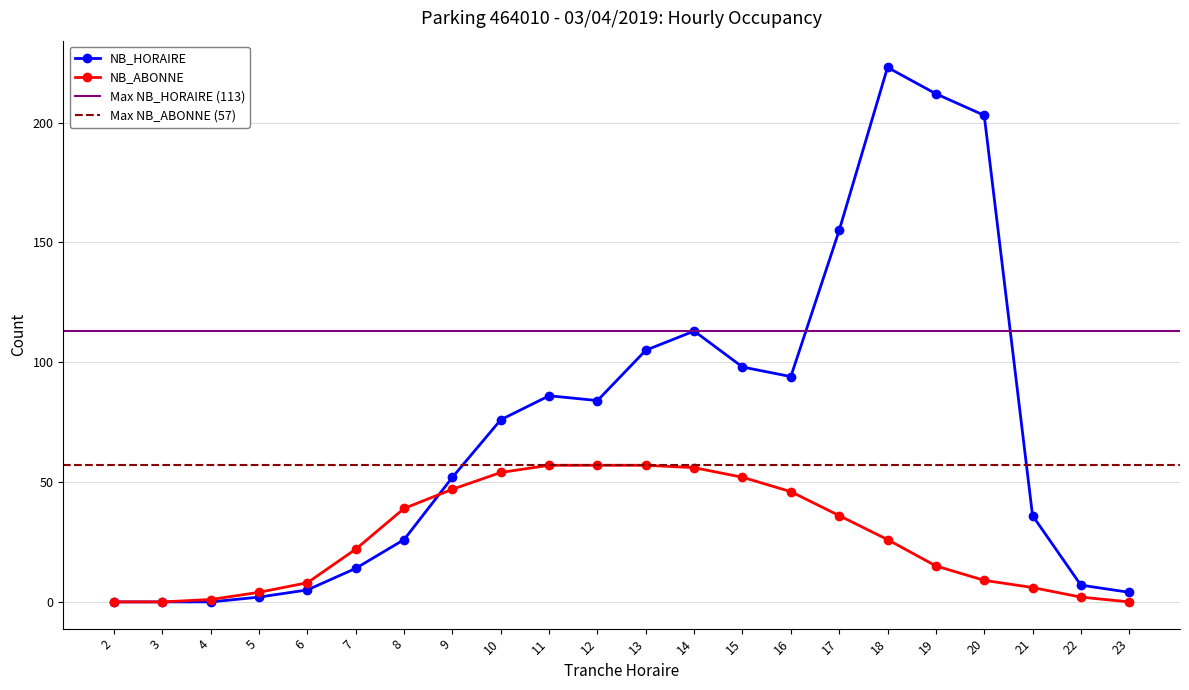

How many values in NB_HORAIRE are above zero?

19